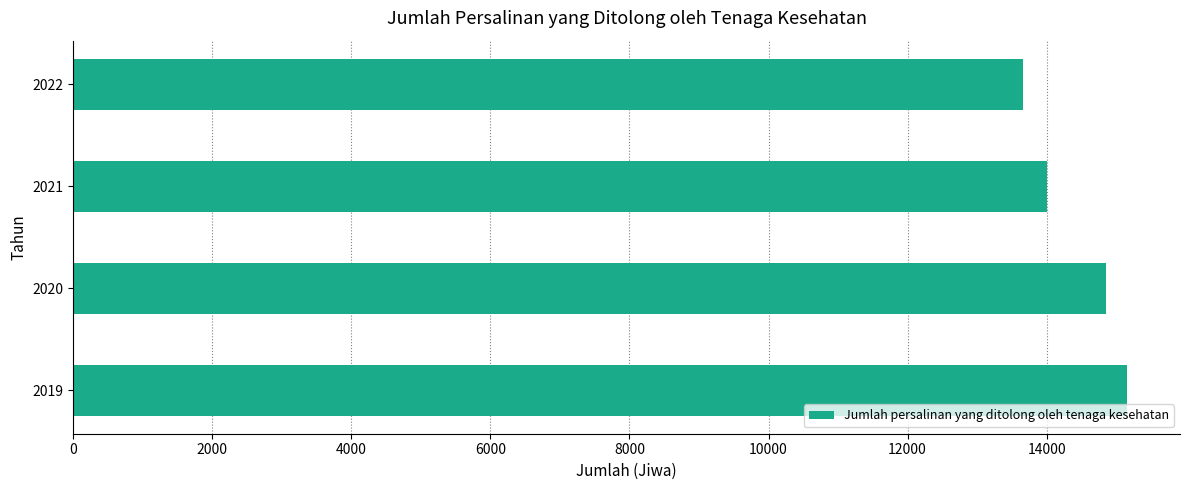

Does the chart contain any negative values?

No